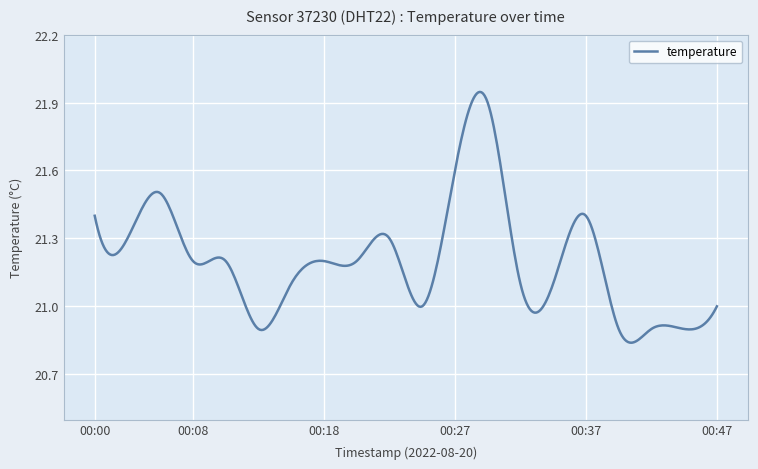

Is this an area chart (filled region under the line)?

No